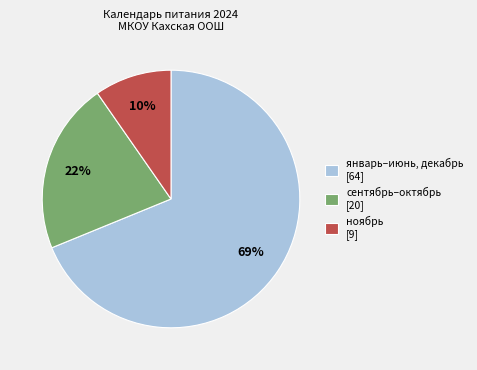

Is the sum of сентябрь–октябрь [20] and ноябрь [9] greater than half?

No